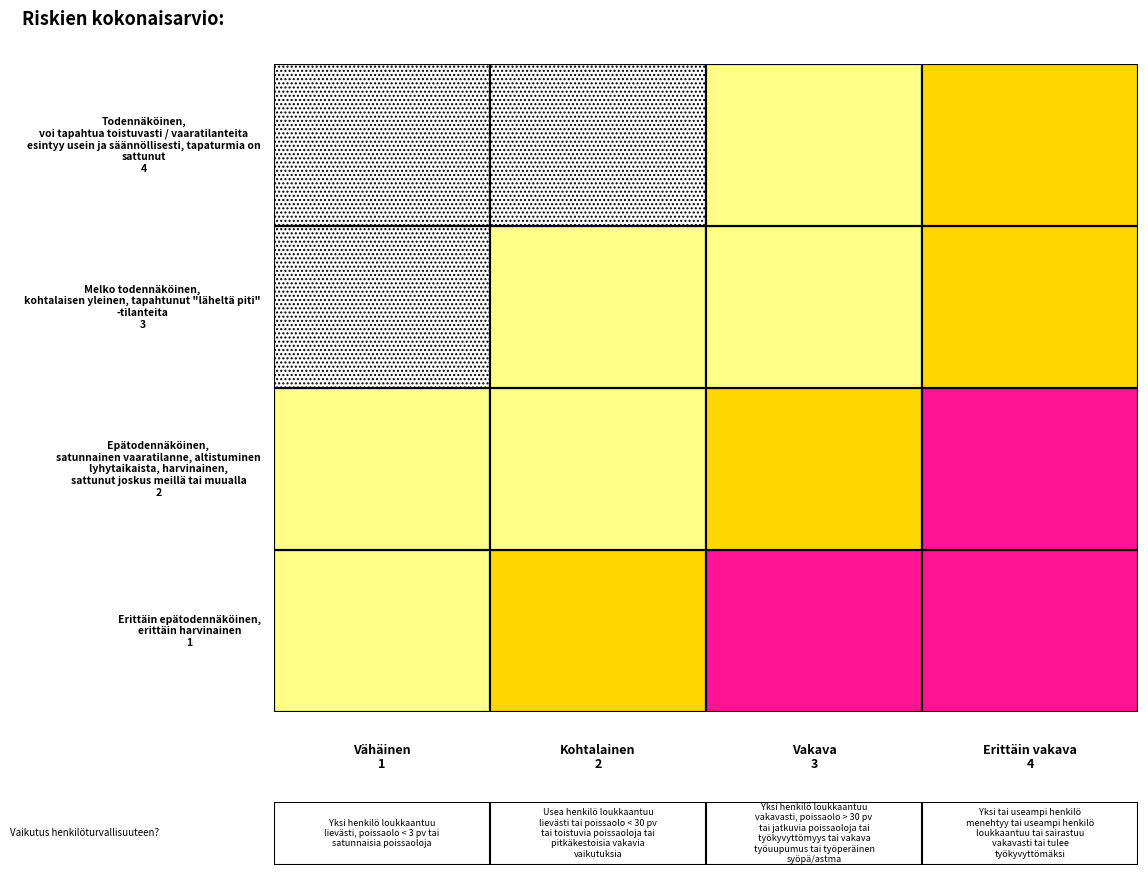

What is the difference between the Erittäin epätodennäköinen
(1) values at 1 and 3?

2